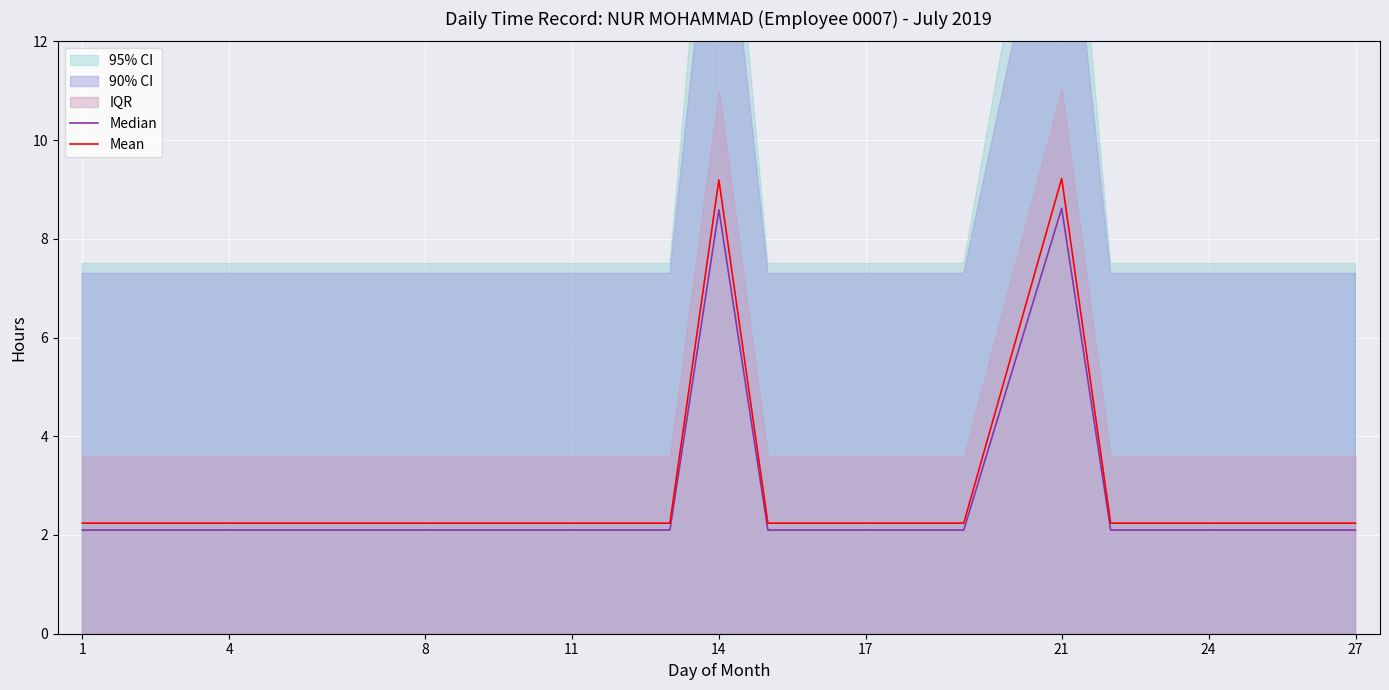

True or false: Mean has a value of 3.9 at 1.

False